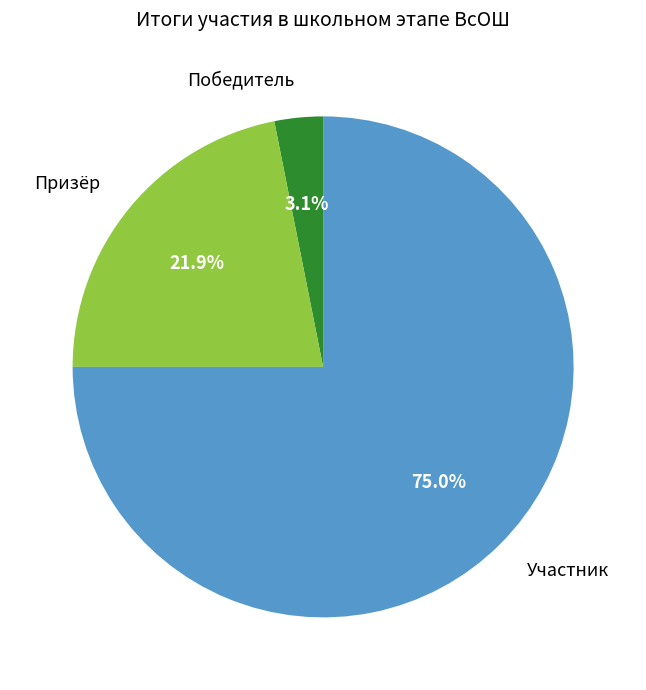

To the nearest percent, what is the average slice percentage?

33%